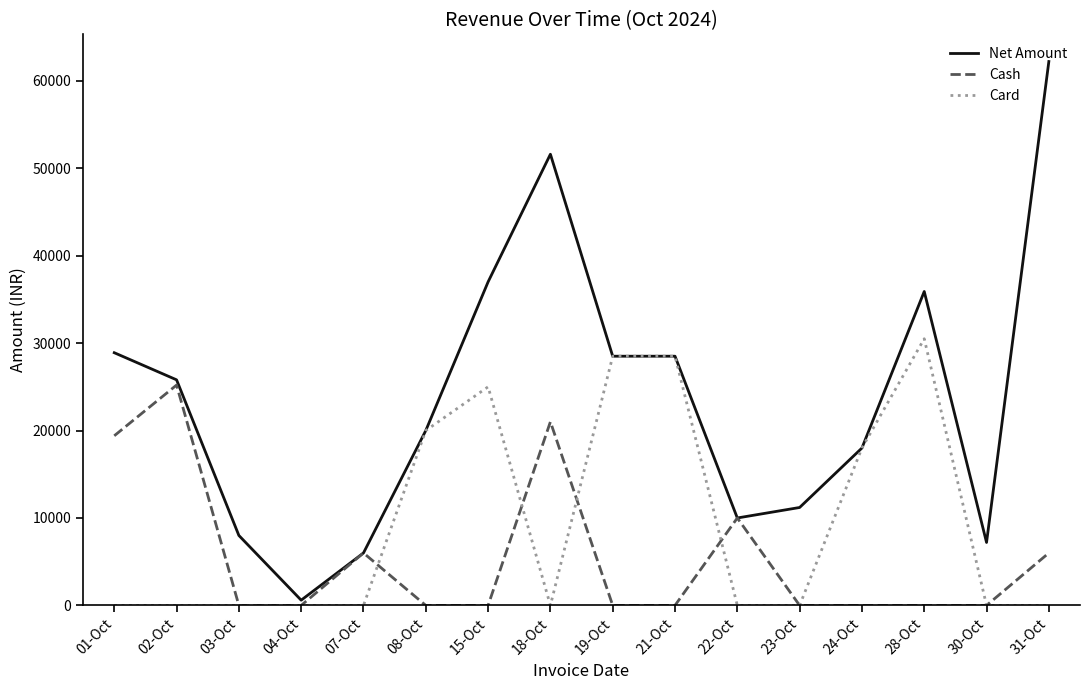

At how many categories does at least one series exceed 27154?

7